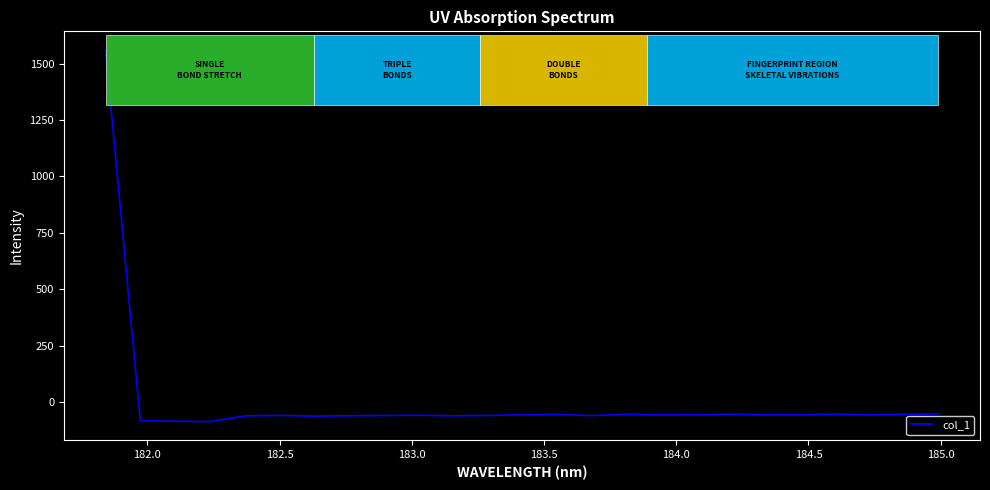

Count the number of data series in this chart.

1